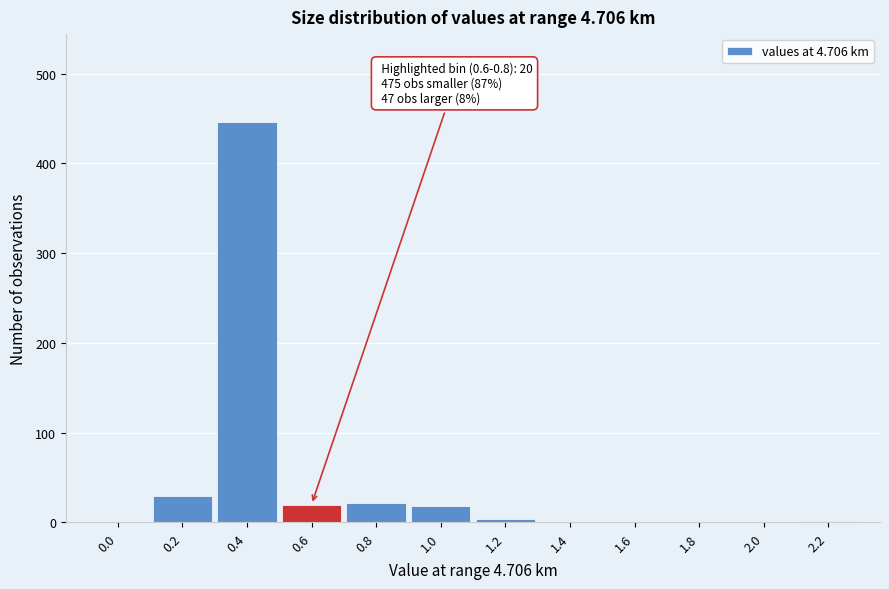

What is the greatest value displayed?

446